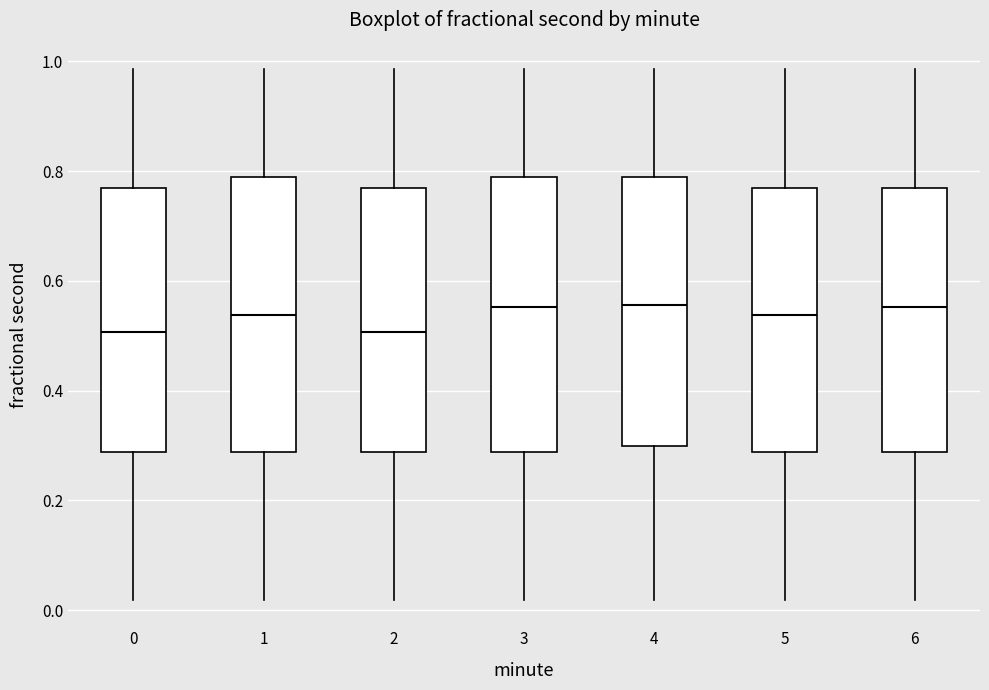

Where is the lower edge of the box at x = 0 on the y-axis? The values are not printed on the chart, so give them approximately, as read against the axis.

0.28